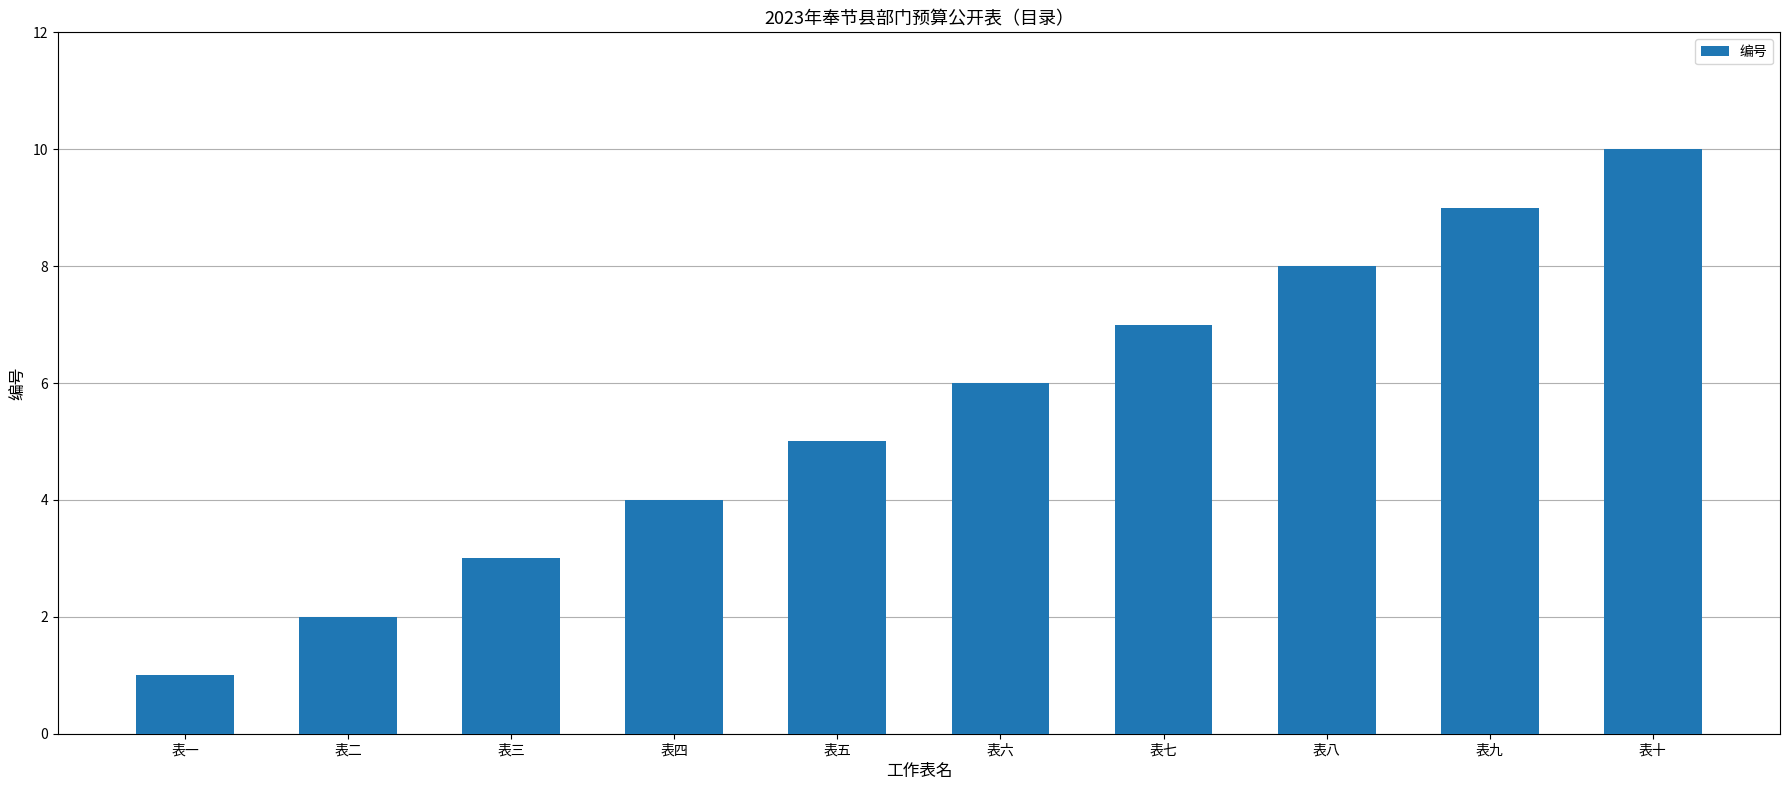

What is the sum of the values at 表三 and 表六?

9